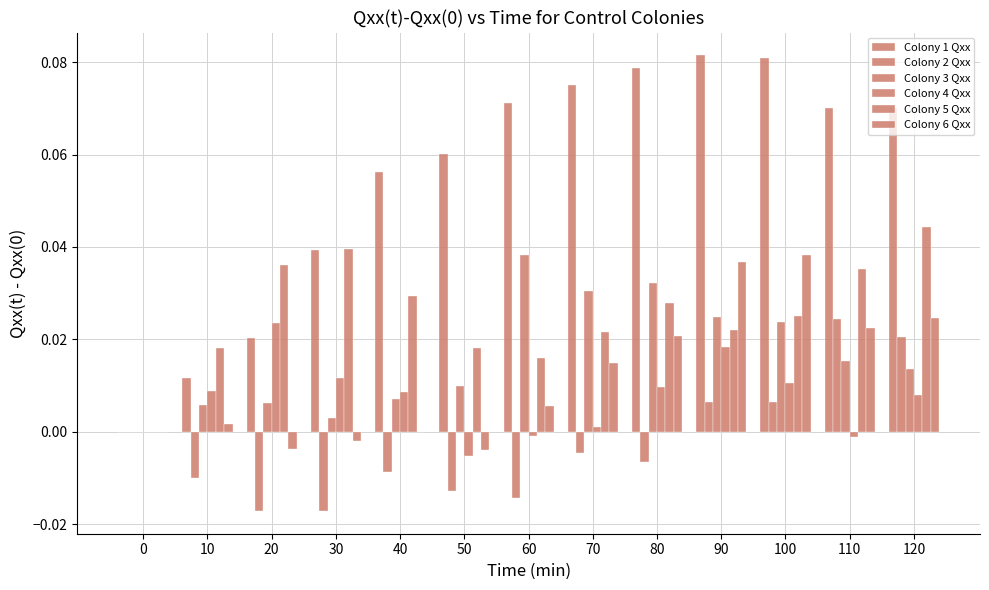

How many series are shown in this chart?

6